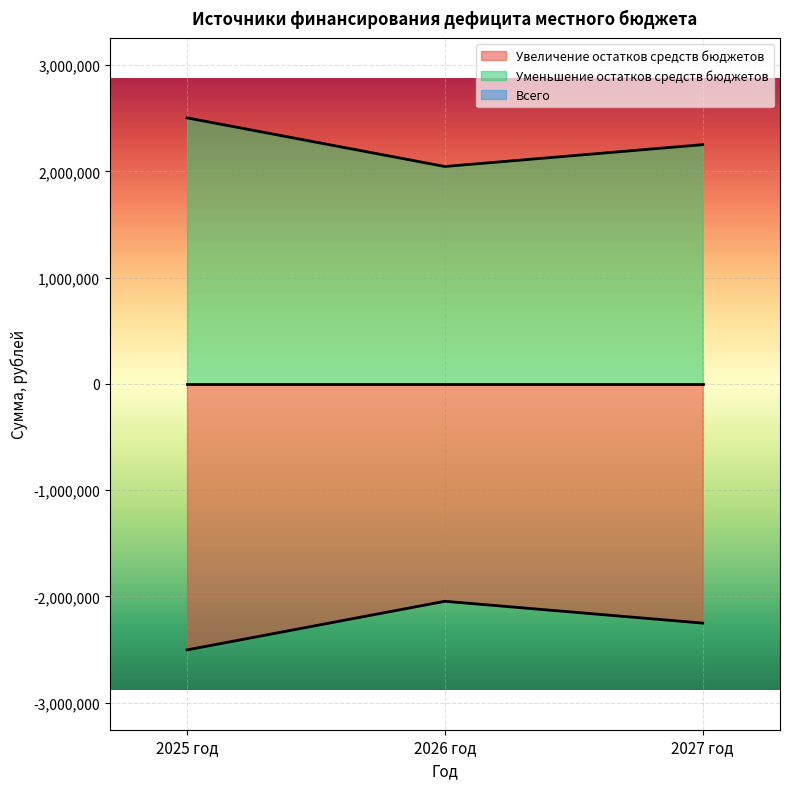

What is the label of the 3rd point from the right?

2025 год